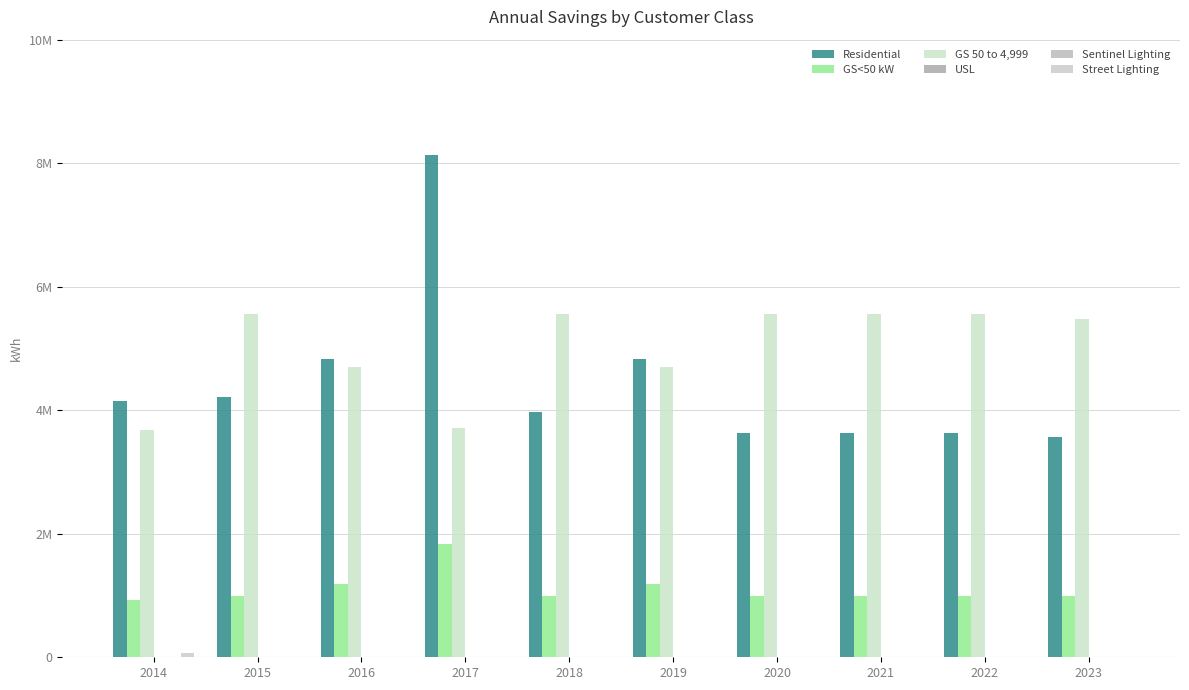

How many bars are there in total?

60